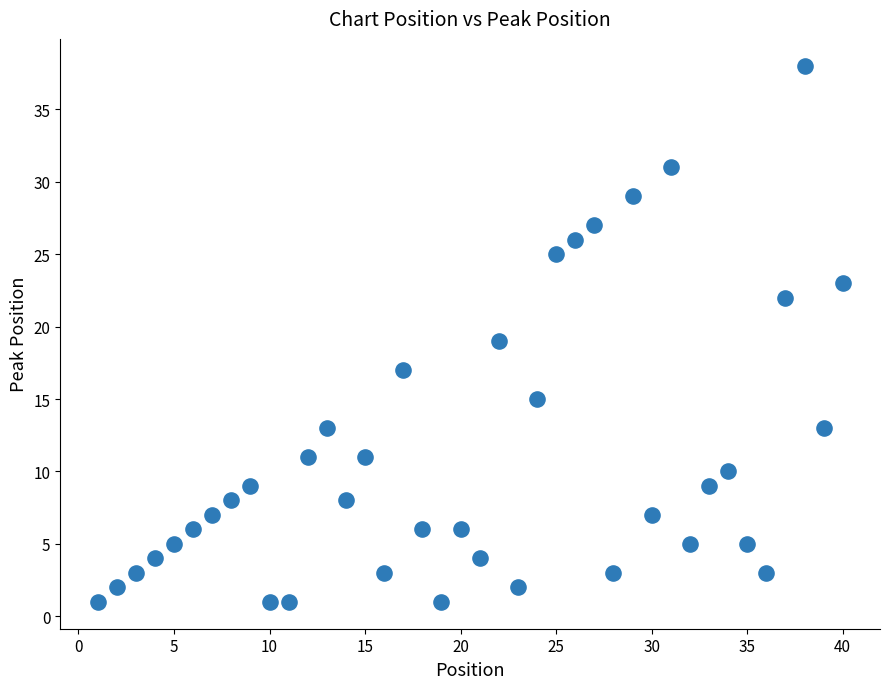

What is the range of X values (max minus min)?

39